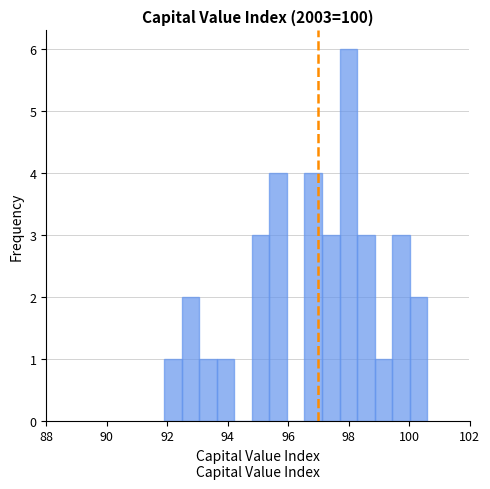

Read against the x-axis, roughly where is the centre of the tallest bar?

98.0